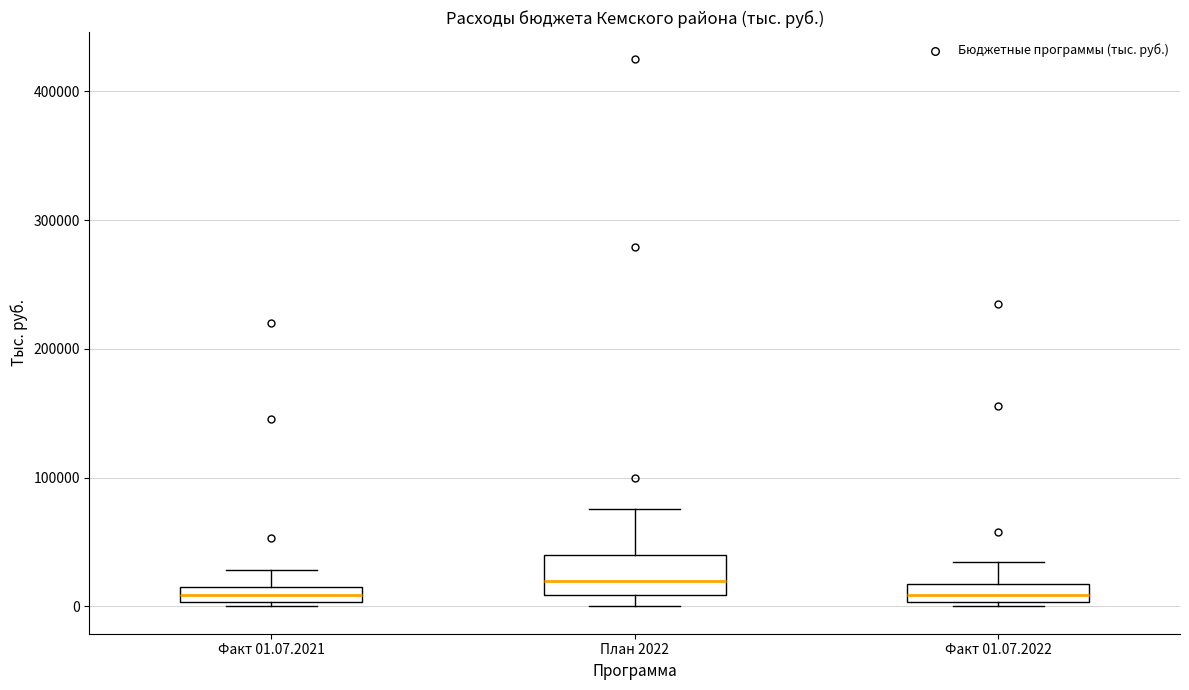

Which box has the highest median line?

План 2022